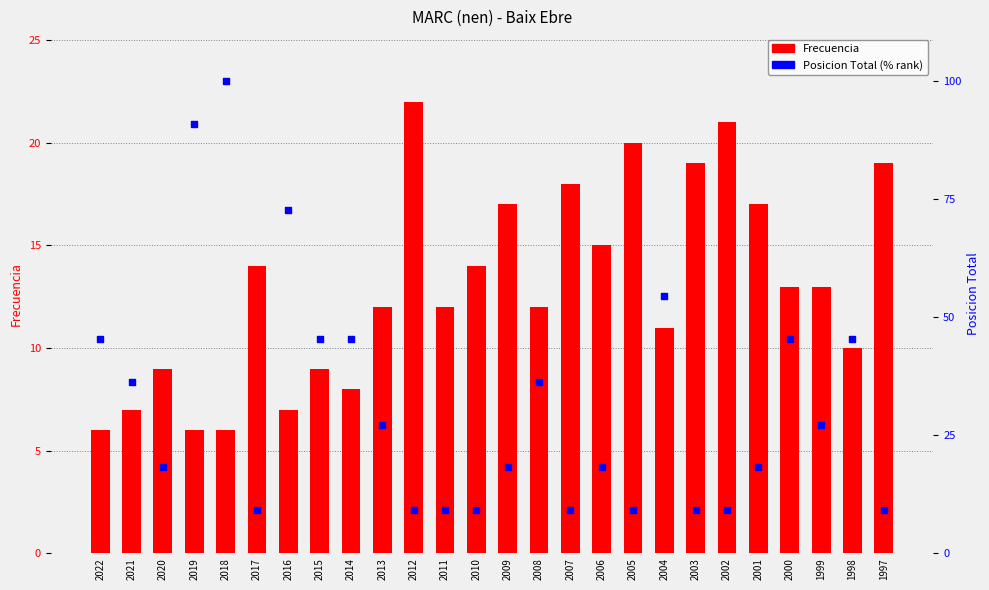

Is the value of Frecuencia at 2014 greater than the value of Posicion Total (% rank) at 2022?

No